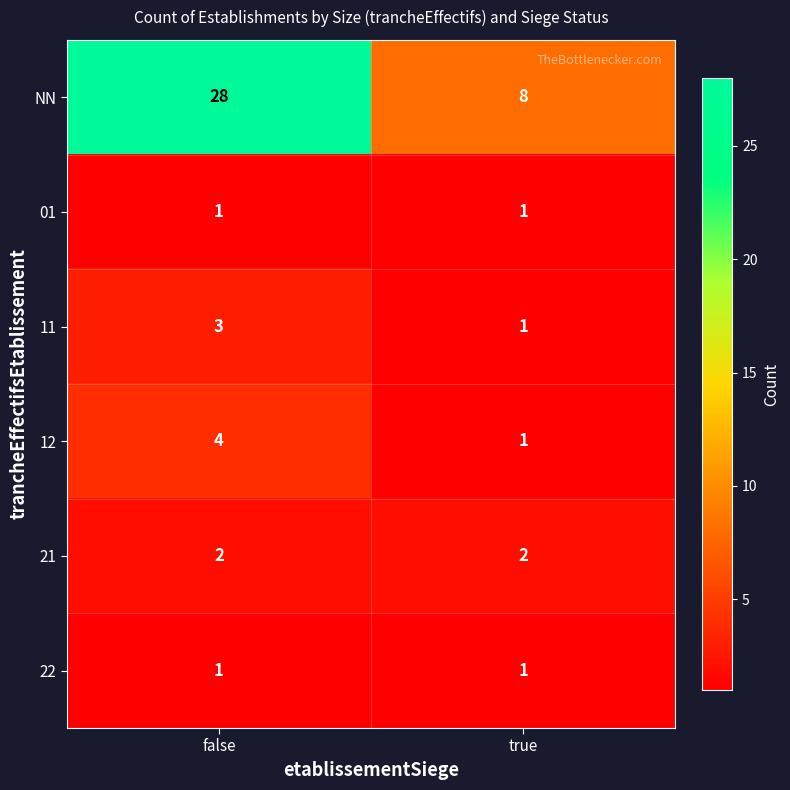

What is the difference between the maximum and minimum values in the NN series?

20